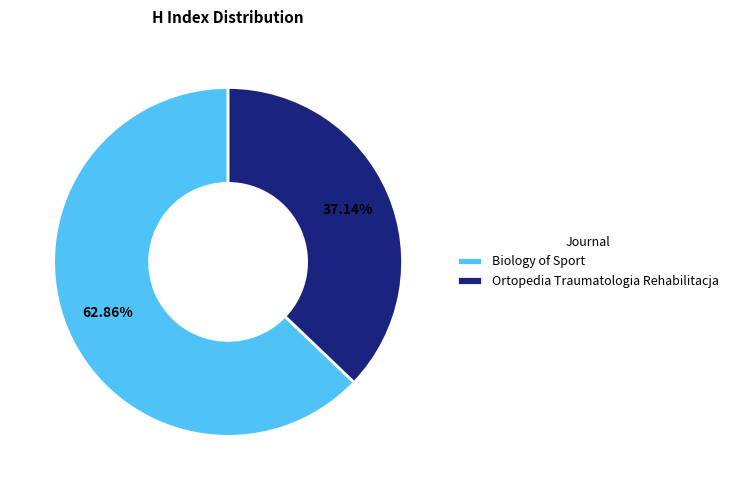

How many slices are in this pie chart?

2